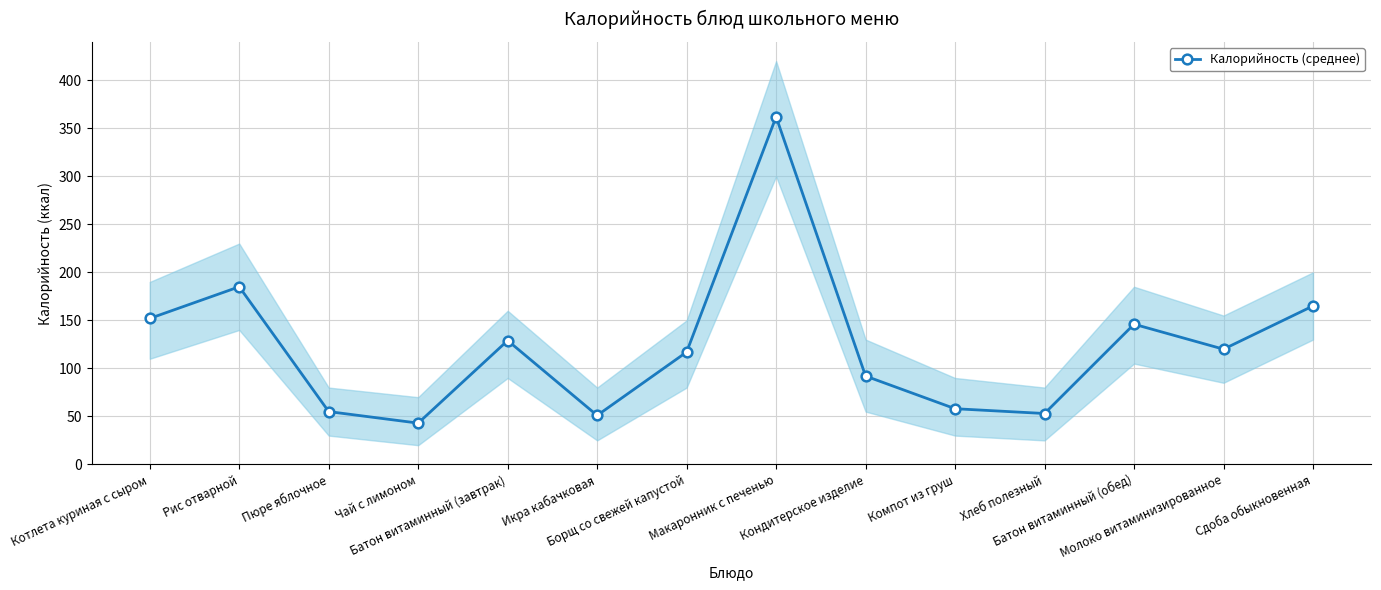

At which label is the value closest to 202?

Рис отварной